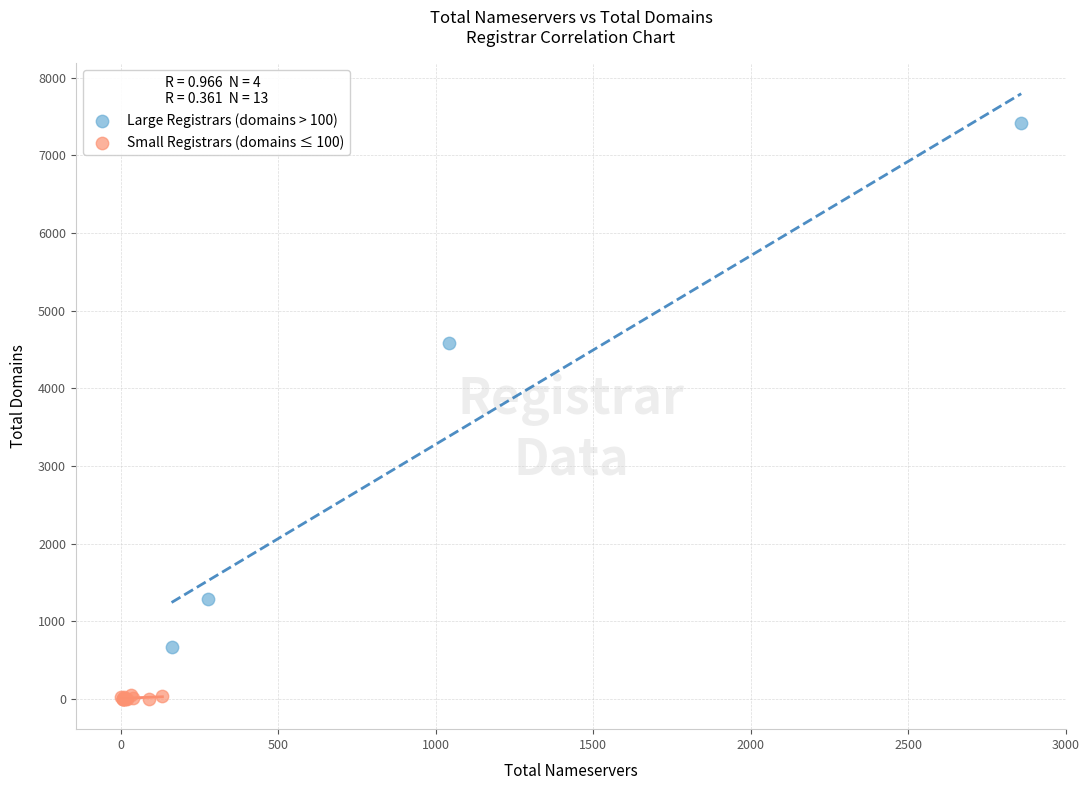

Which series reaches the maximum Y coordinate?

Large Registrars (domains > 100)